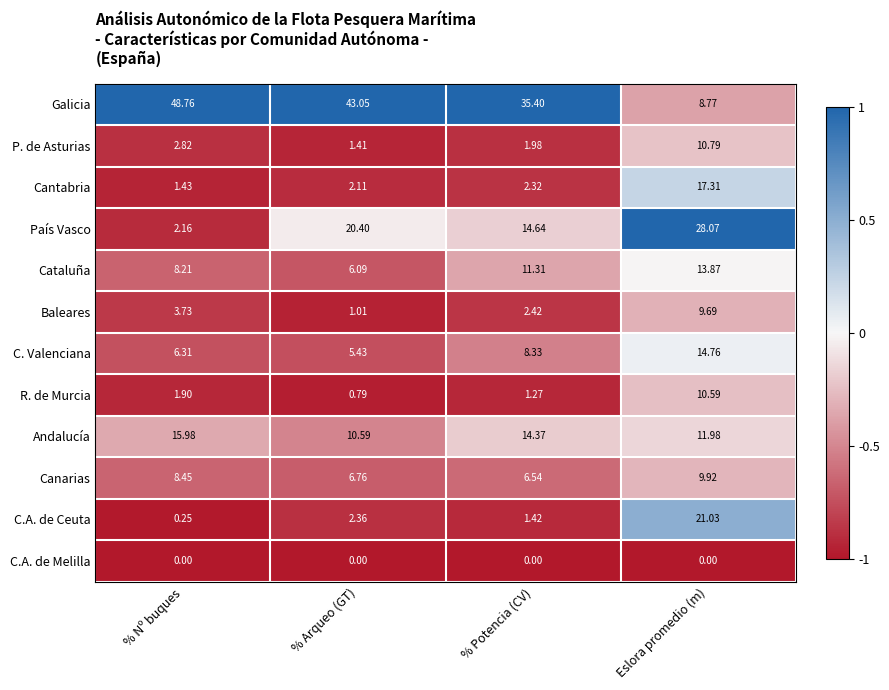

Which category has the highest value across all series?

% Nº buques